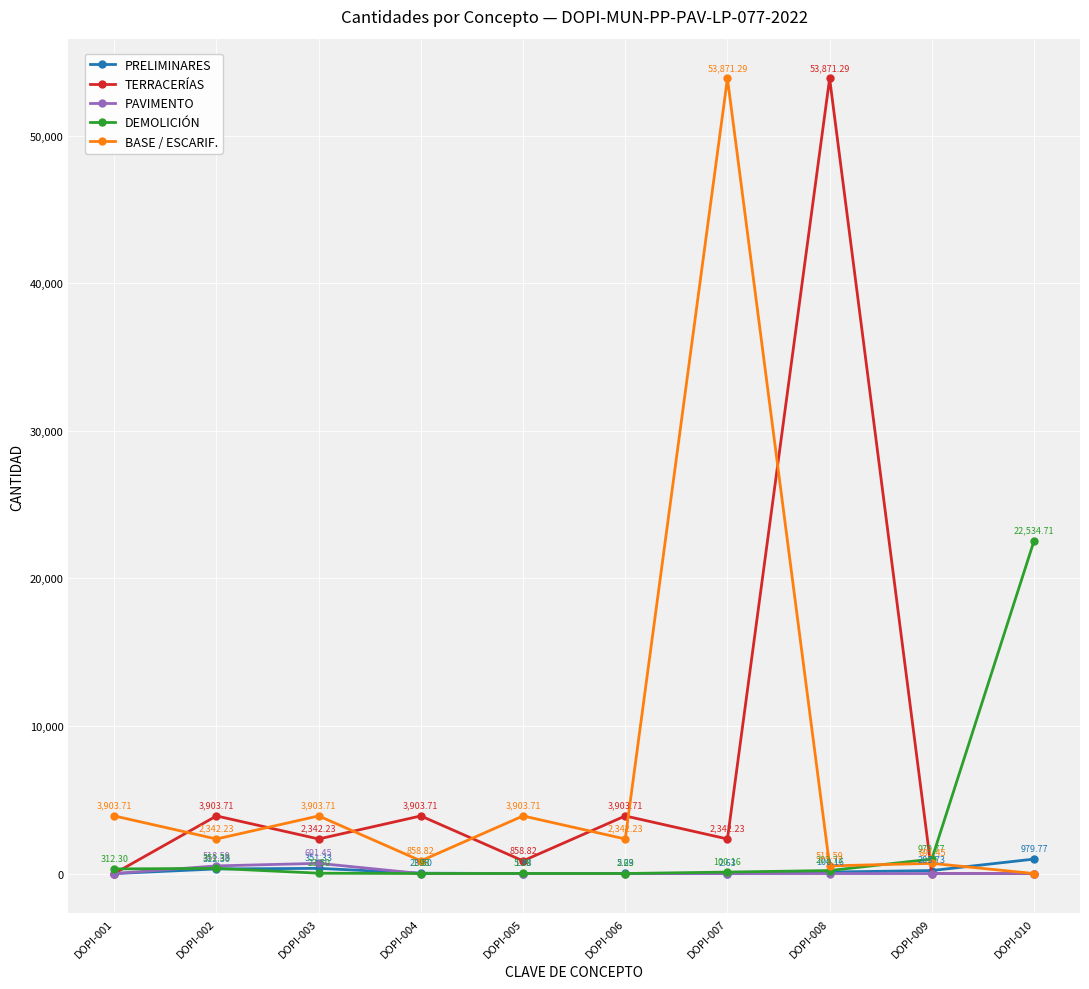

What are all the series names shown in the legend?

PRELIMINARES, TERRACERÍAS, PAVIMENTO, DEMOLICIÓN, BASE / ESCARIF.